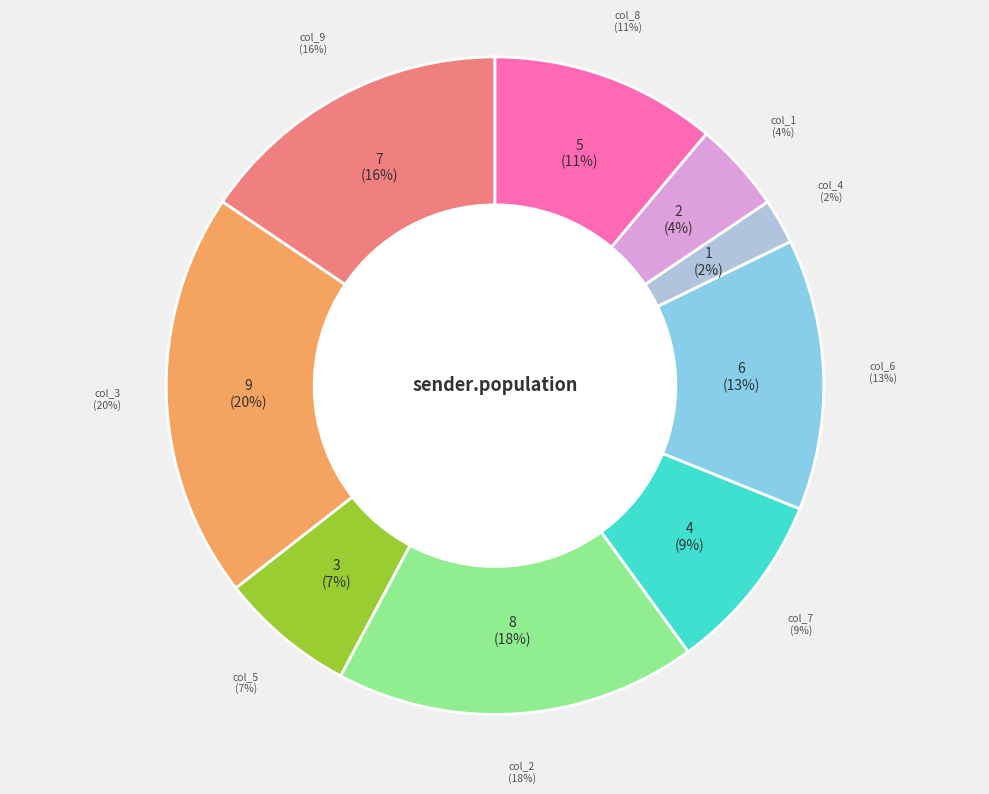

How much of the chart is everything except 3?

80.0%